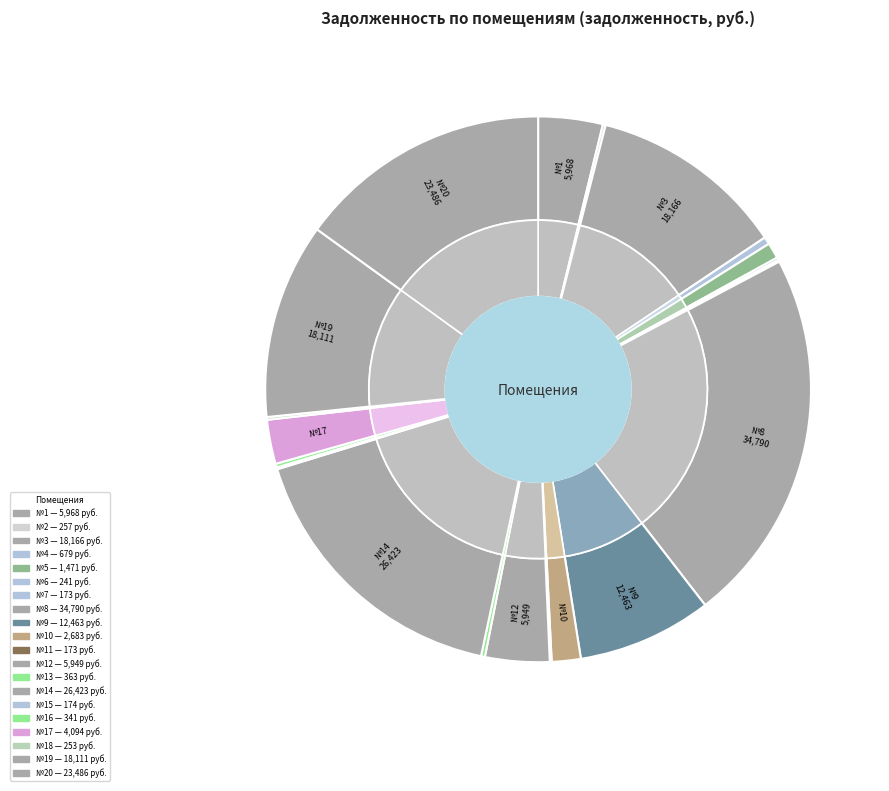

To the nearest percent, what is the combined percentage of 7 and 9?

8%